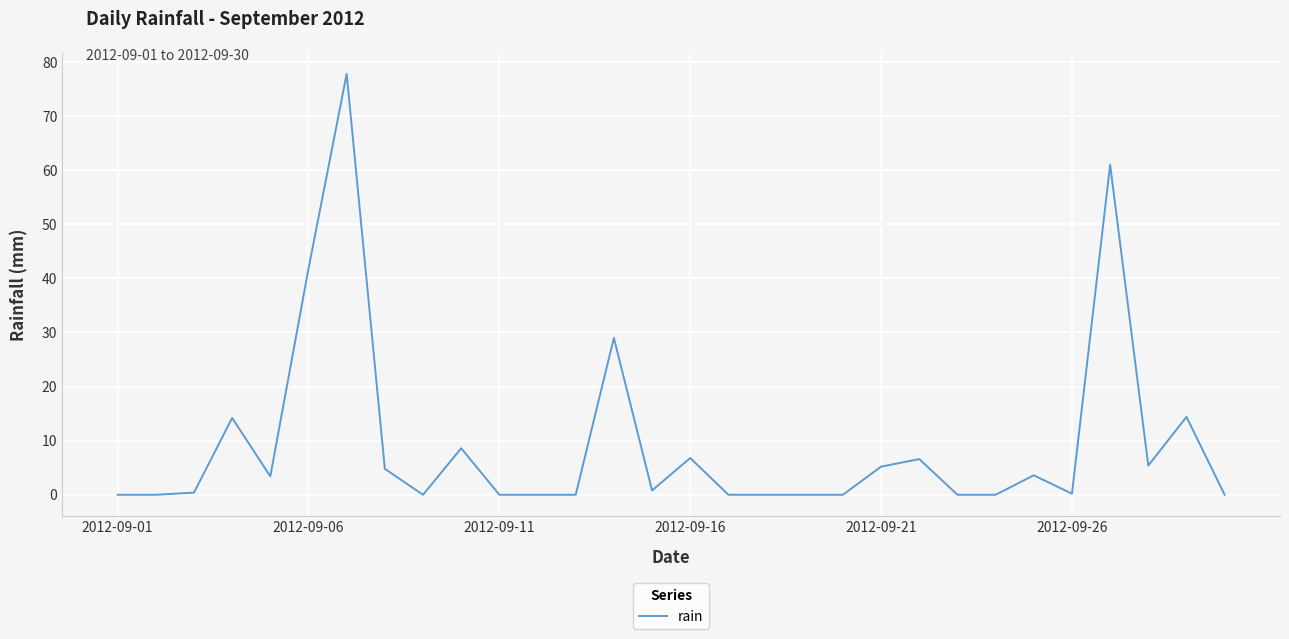

What is the maximum value shown in the chart?

77.8